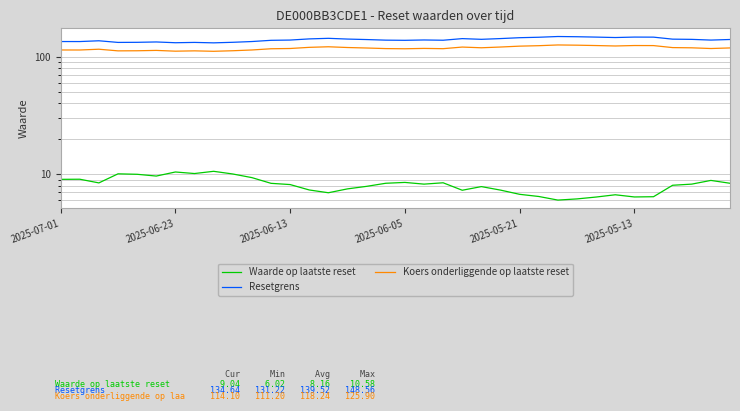

What is the label of the 4th point from the left?

2025-06-05